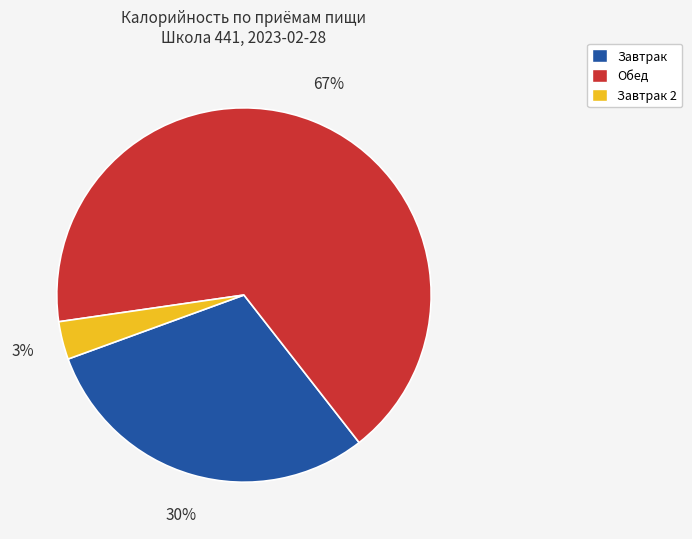

Is there a majority slice in this chart?

Yes